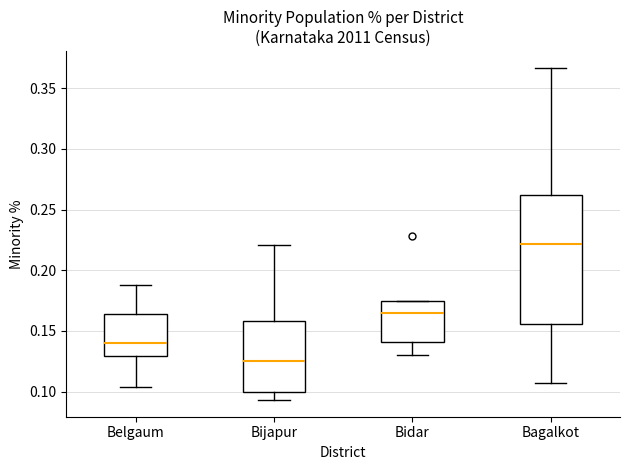

Where is the upper edge of the box for Bagalkot on the y-axis? The values are not printed on the chart, so give them approximately, as read against the axis.

0.260